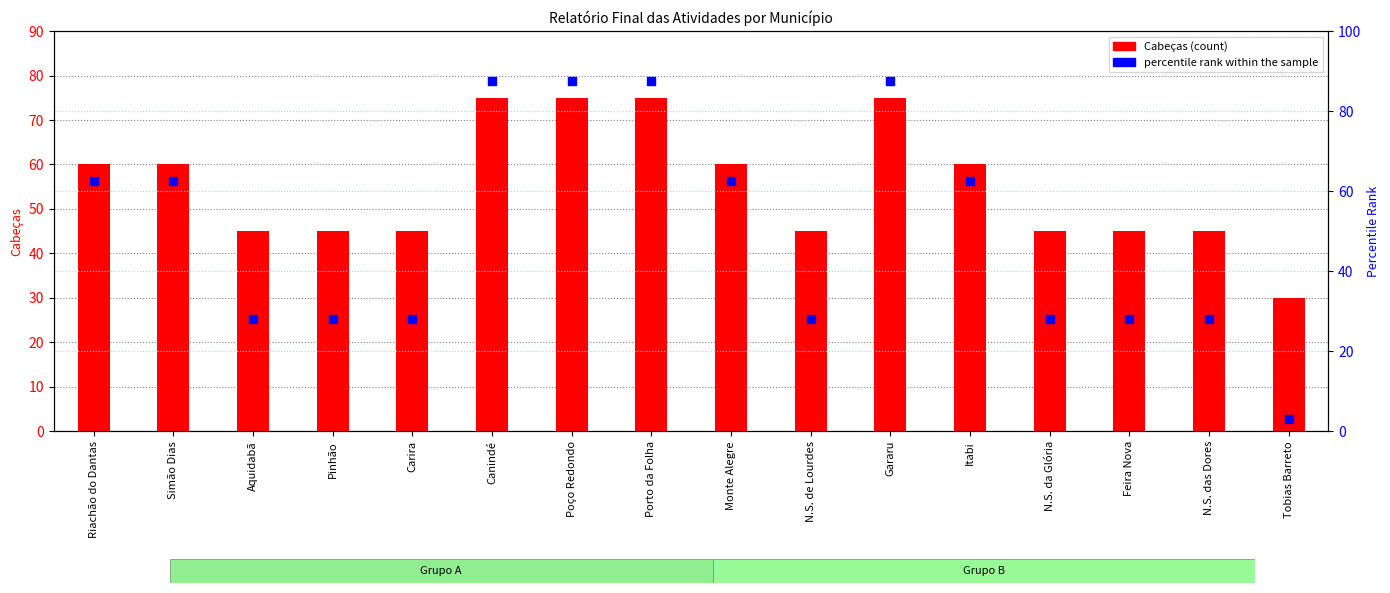

Which series has the largest Y range (max minus min)?

percentile rank within the sample